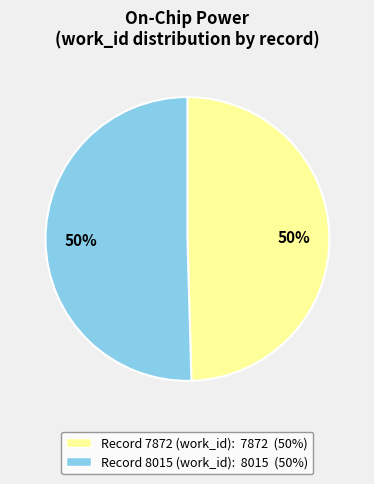

To the nearest percent, what is the average slice percentage?

50%